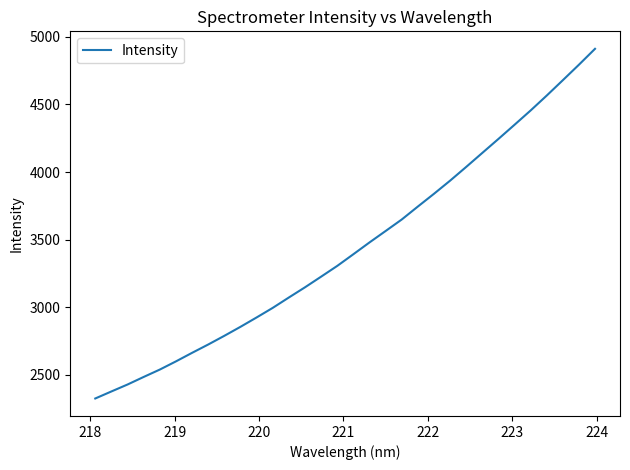

What is the difference between the maximum and minimum values?

2584.9